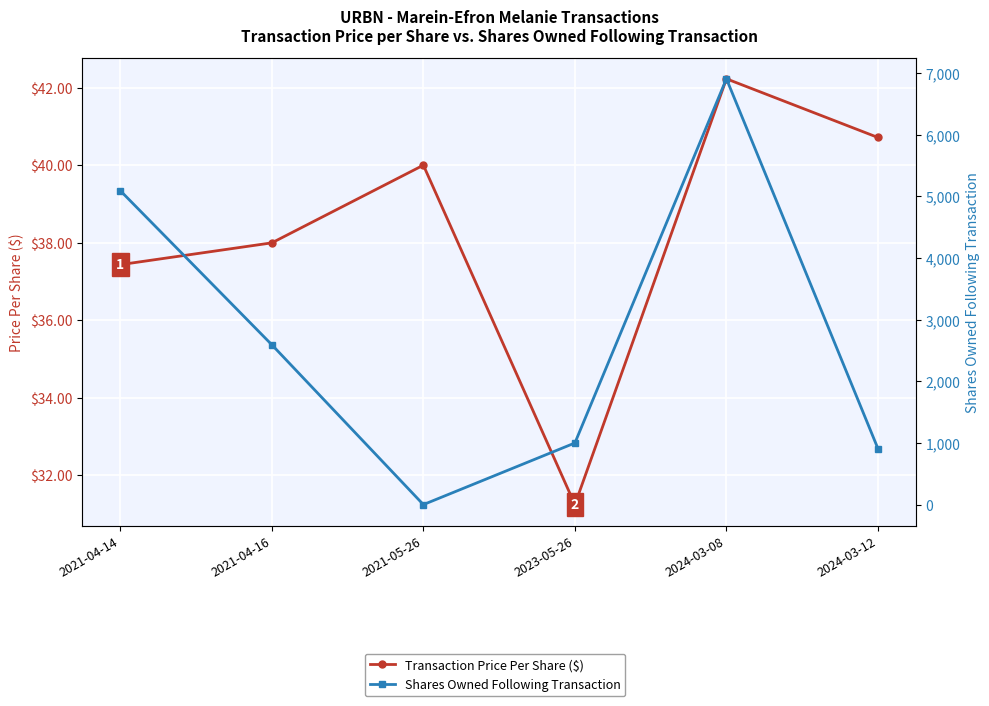

How many data points in Shares Owned Following Transaction are less than 2593?

3